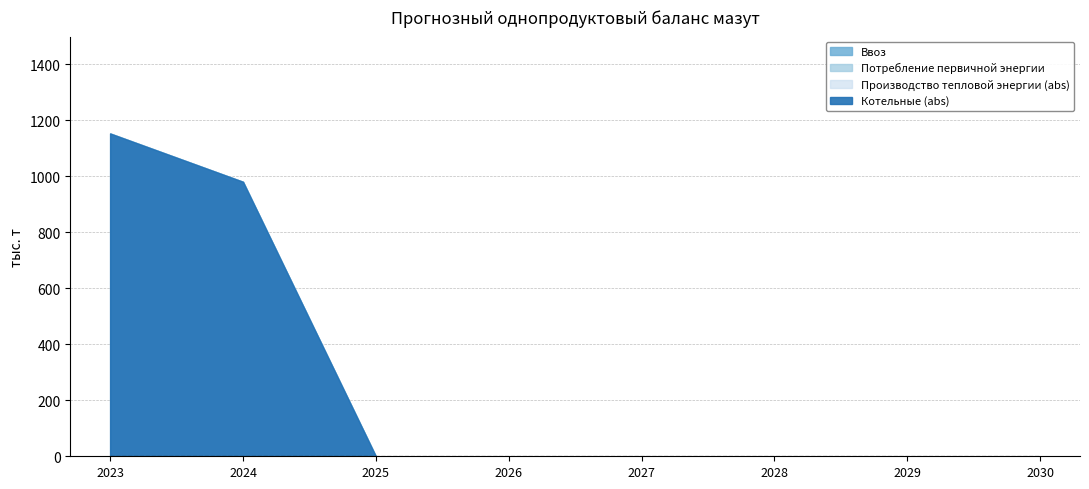

Between 2023 and 2029, which series saw the biggest shift?

Ввоз